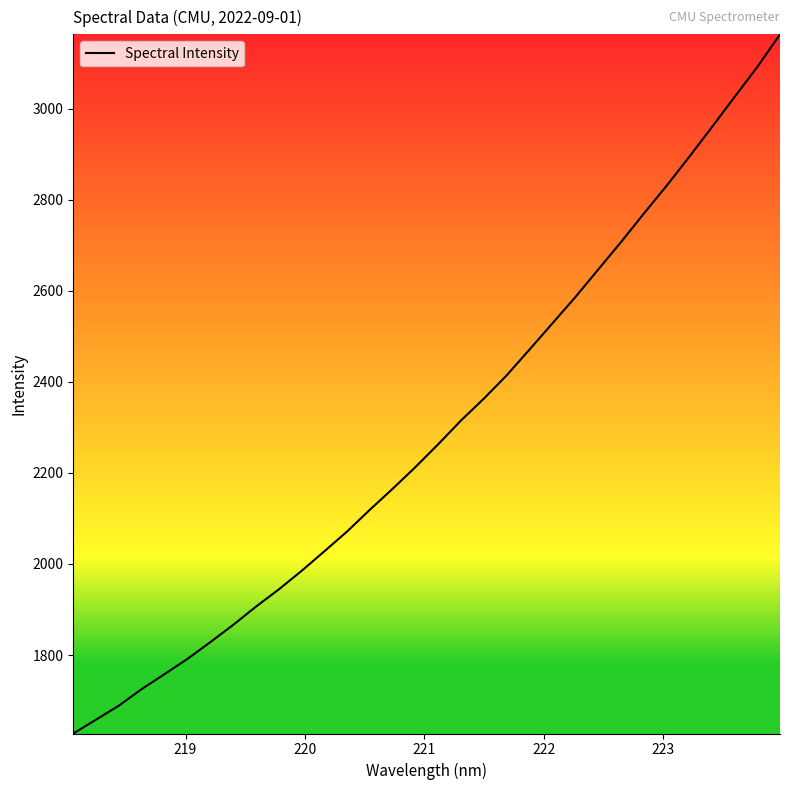

What is the smallest value displayed?

1627.8